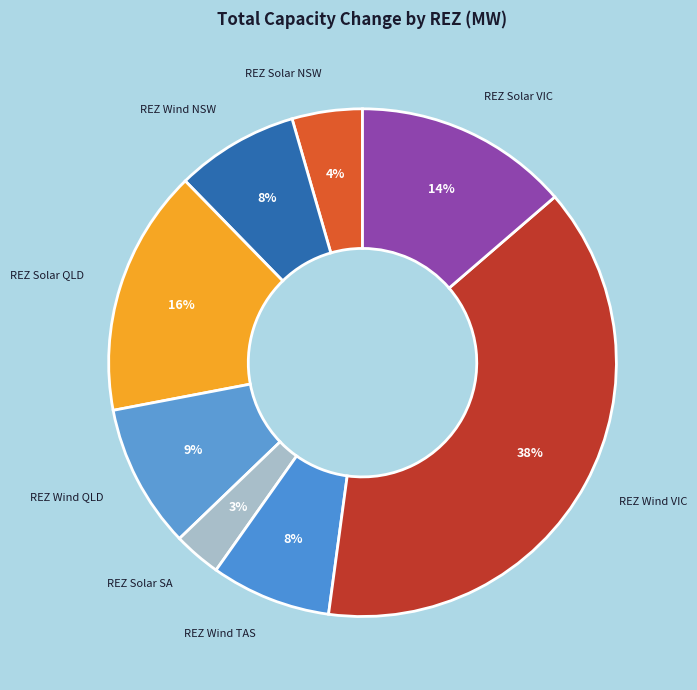

To the nearest percent, what portion does REZ Wind TAS represent?

8%